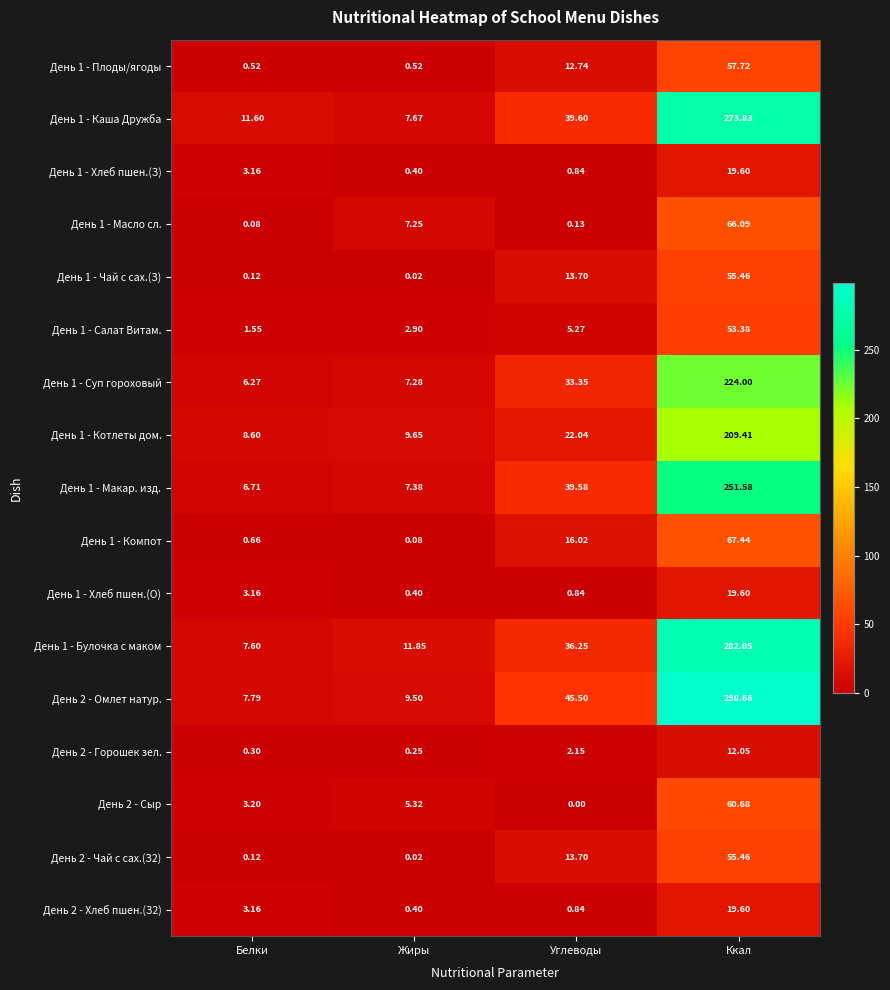

At which label does День 1 - Котлеты дом. reach its peak?

Ккал